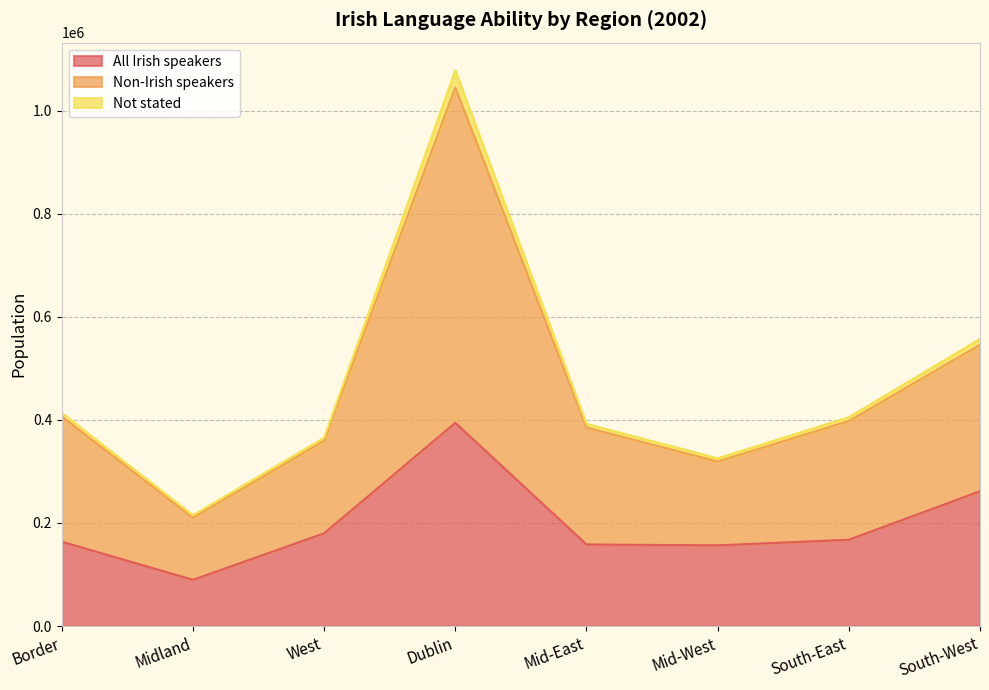

Rank the categories by All Irish speakers value from highest to lowest.

Dublin, South-West, West, South-East, Border, Mid-East, Mid-West, Midland